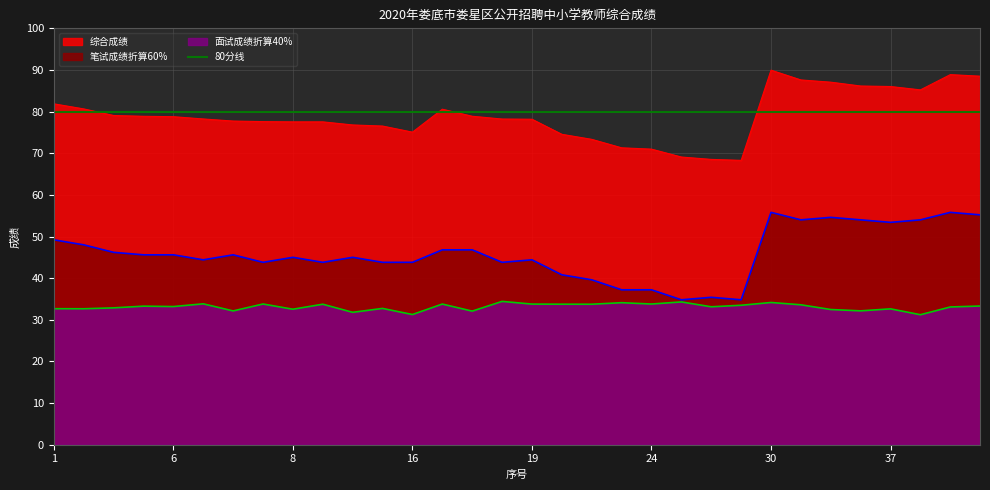

True or false: 综合成绩 and 笔试成绩折算60% cross at least once.

False